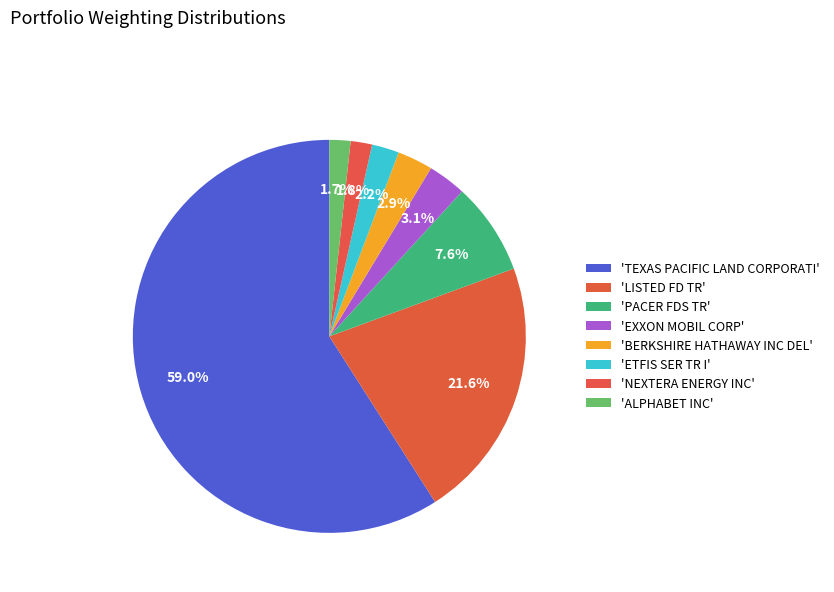

How many segments does this pie chart have?

8